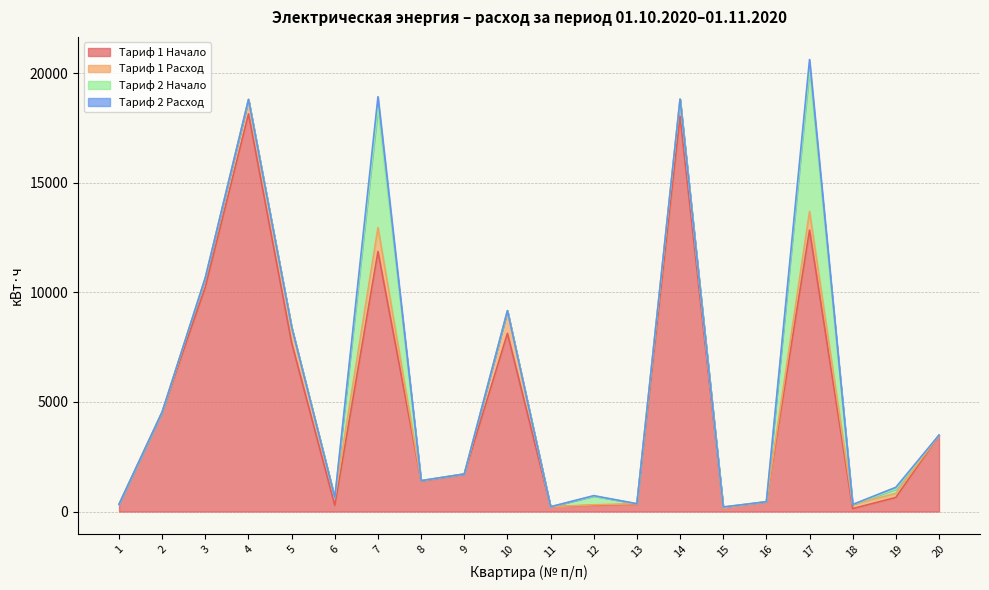

At which label does Тариф 1 Расход reach its peak?

7